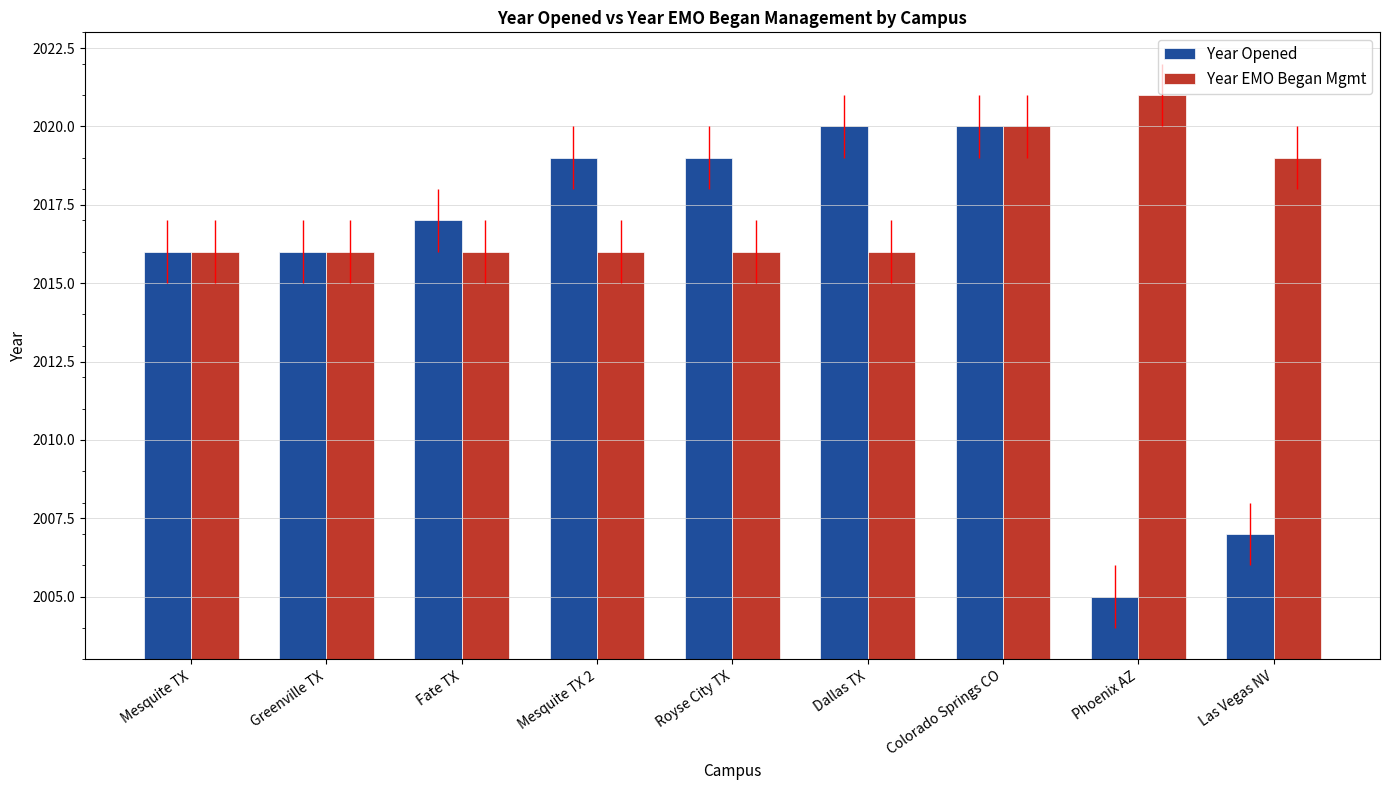

True or false: Year Opened has a value of 2020 at Colorado Springs CO.

True